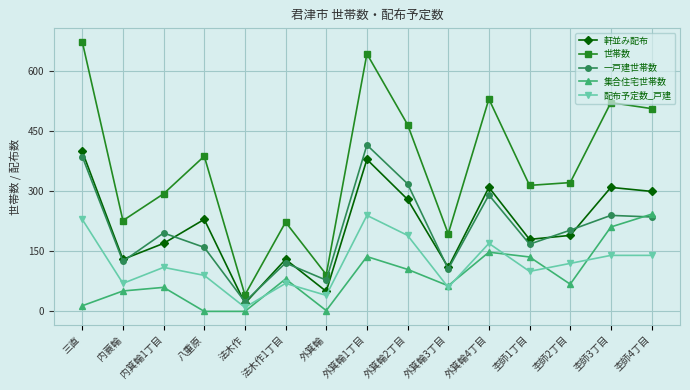

What is the value of the 一戸建世帯数 point at the 15th from the left?

236